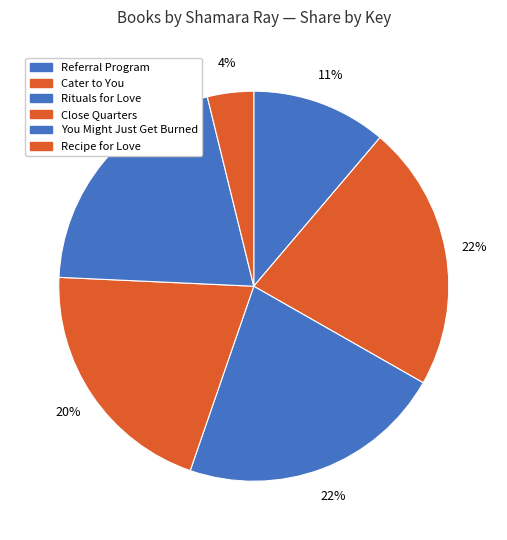

To the nearest percent, what percentage of the pie is Cater to You?

22%